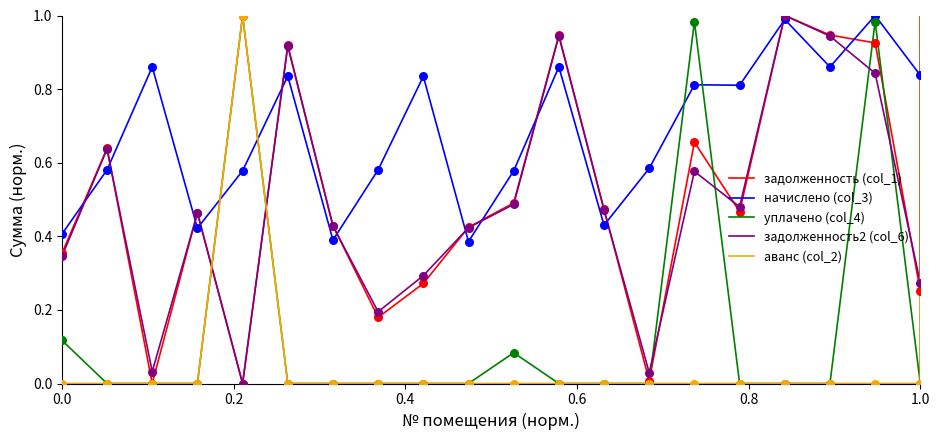

What are all the series names shown in the legend?

задолженность (col_1), начислено (col_3), уплачено (col_4), задолженность2 (col_6), аванс (col_2)